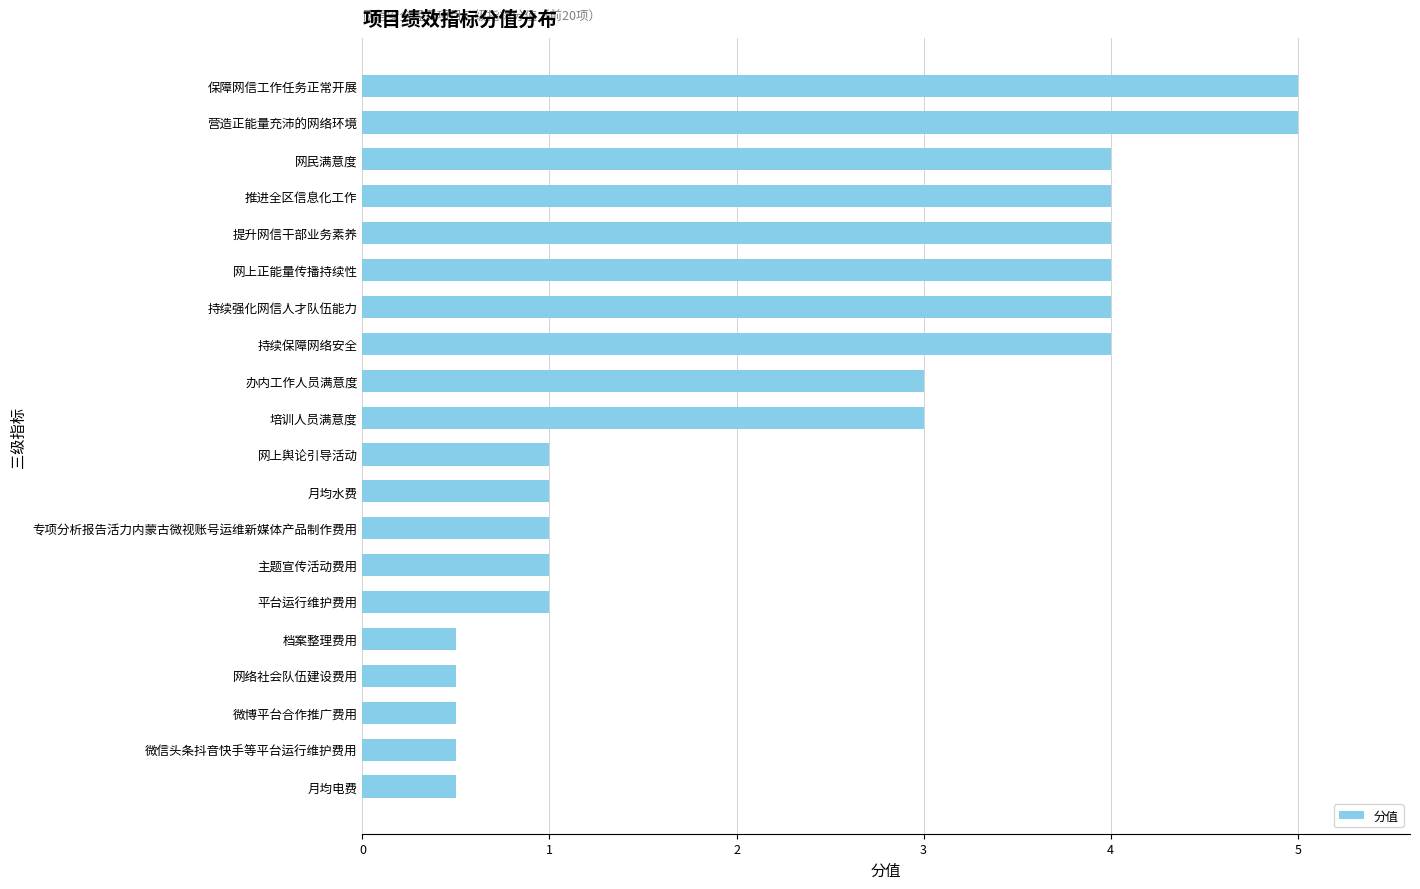

Is it true that the value at 提升网信干部业务素养 is 4.0?

True